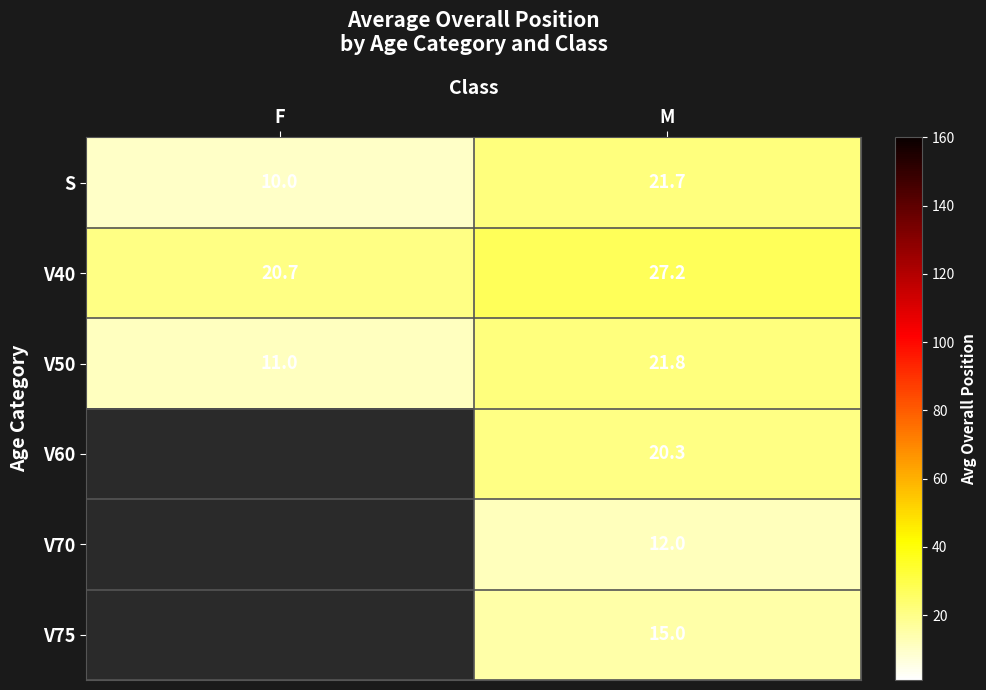

What is the total value across all series at M?

118.0